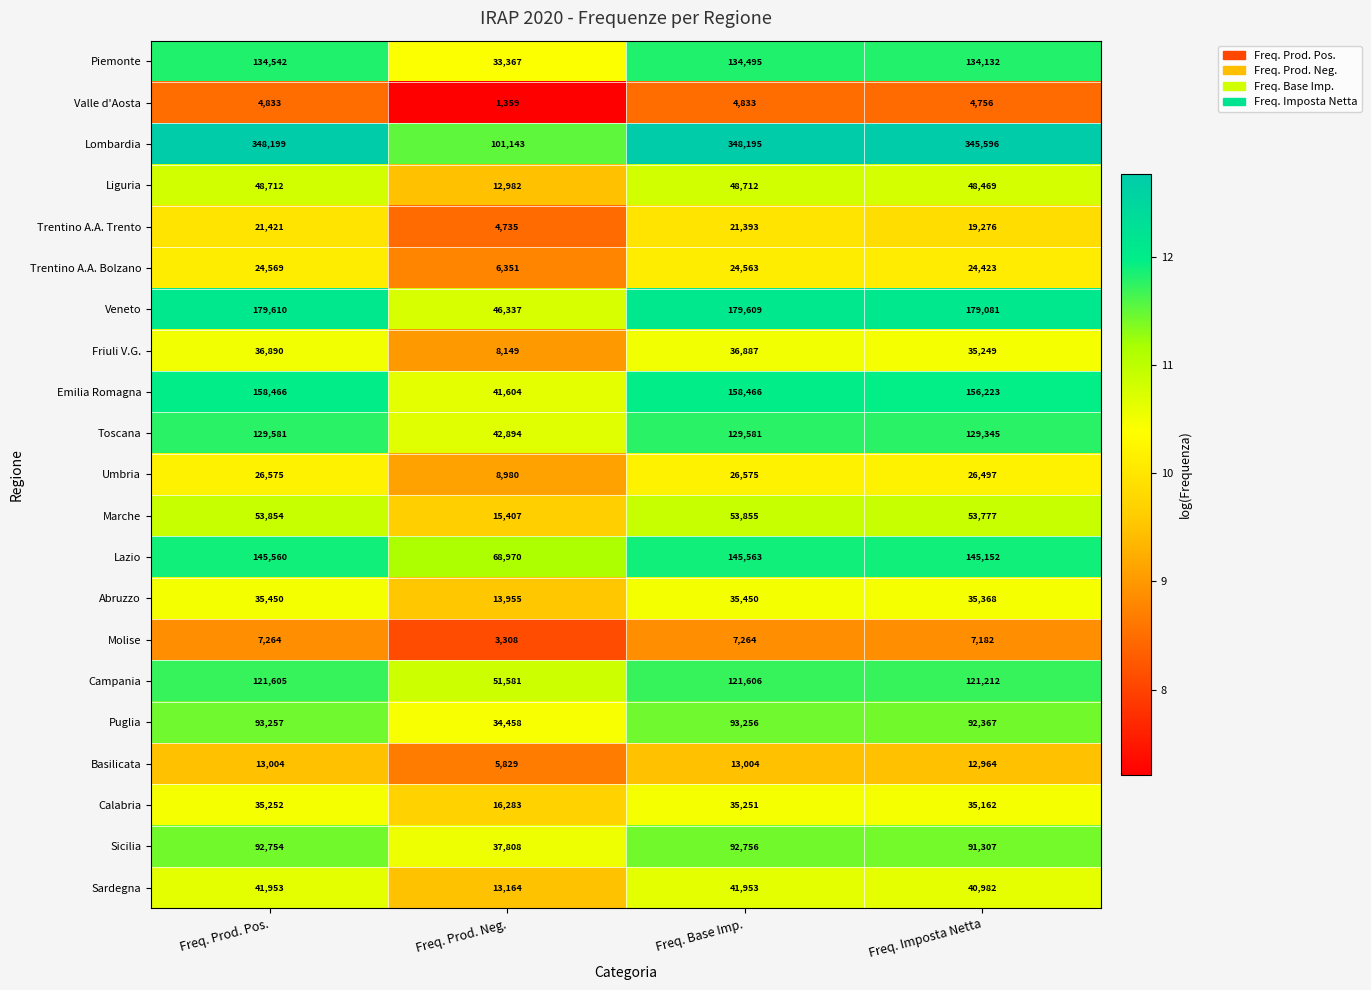

Which series changed the most between Freq. Prod. Pos. and Freq. Base Imp.?

Piemonte